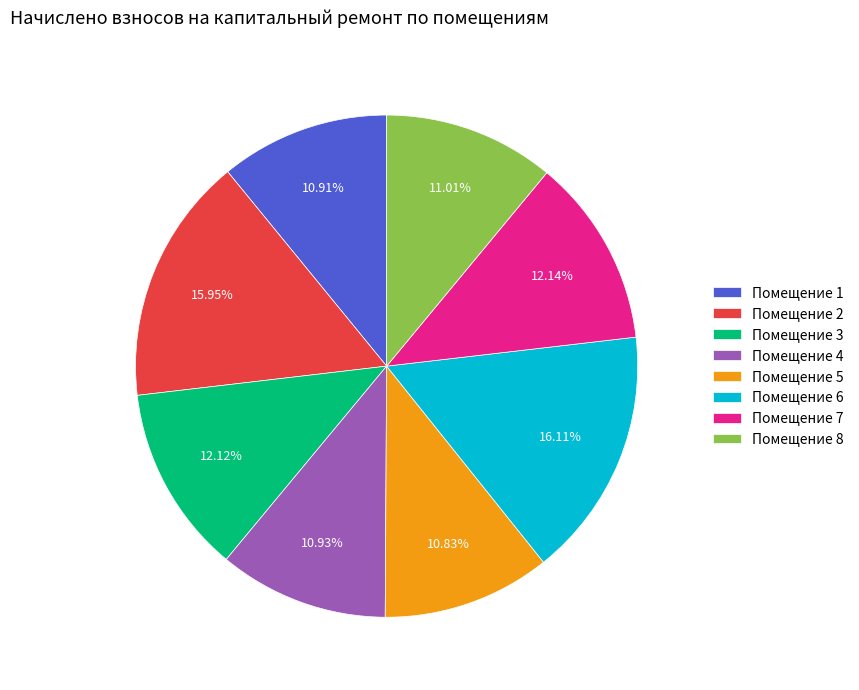

Is there any slice that represents more than half of the pie?

No